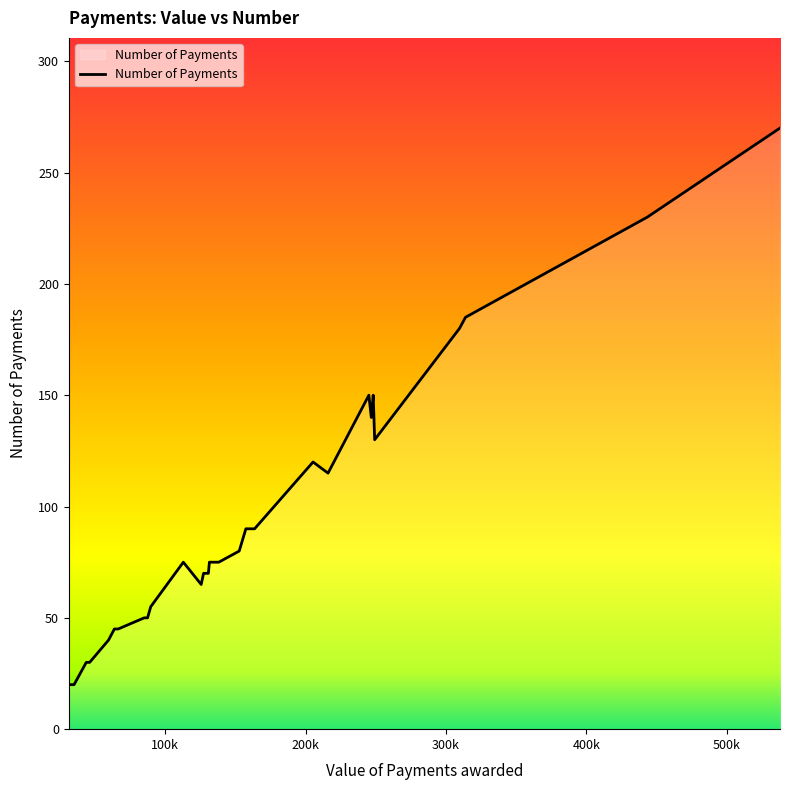

What is the difference between the maximum and minimum values?

250